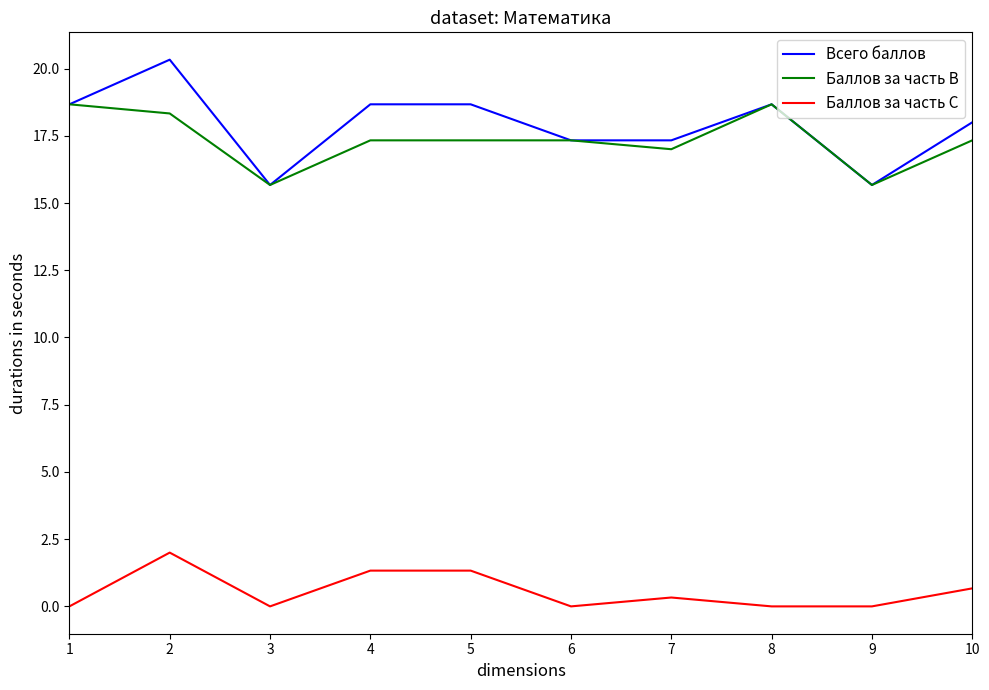

What is the greatest value displayed?

20.3